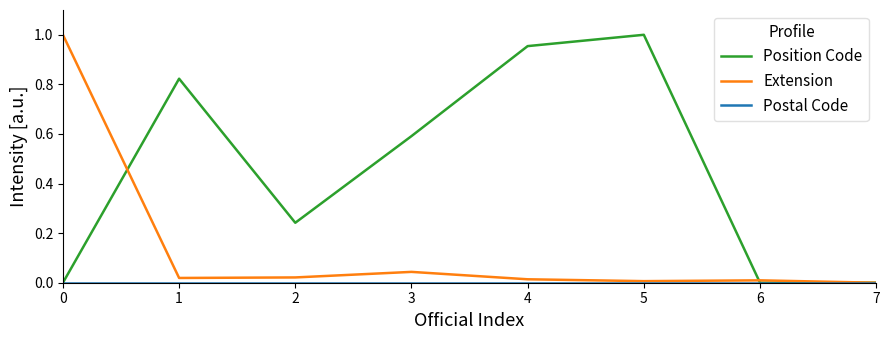

How many lines are shown in the chart?

3